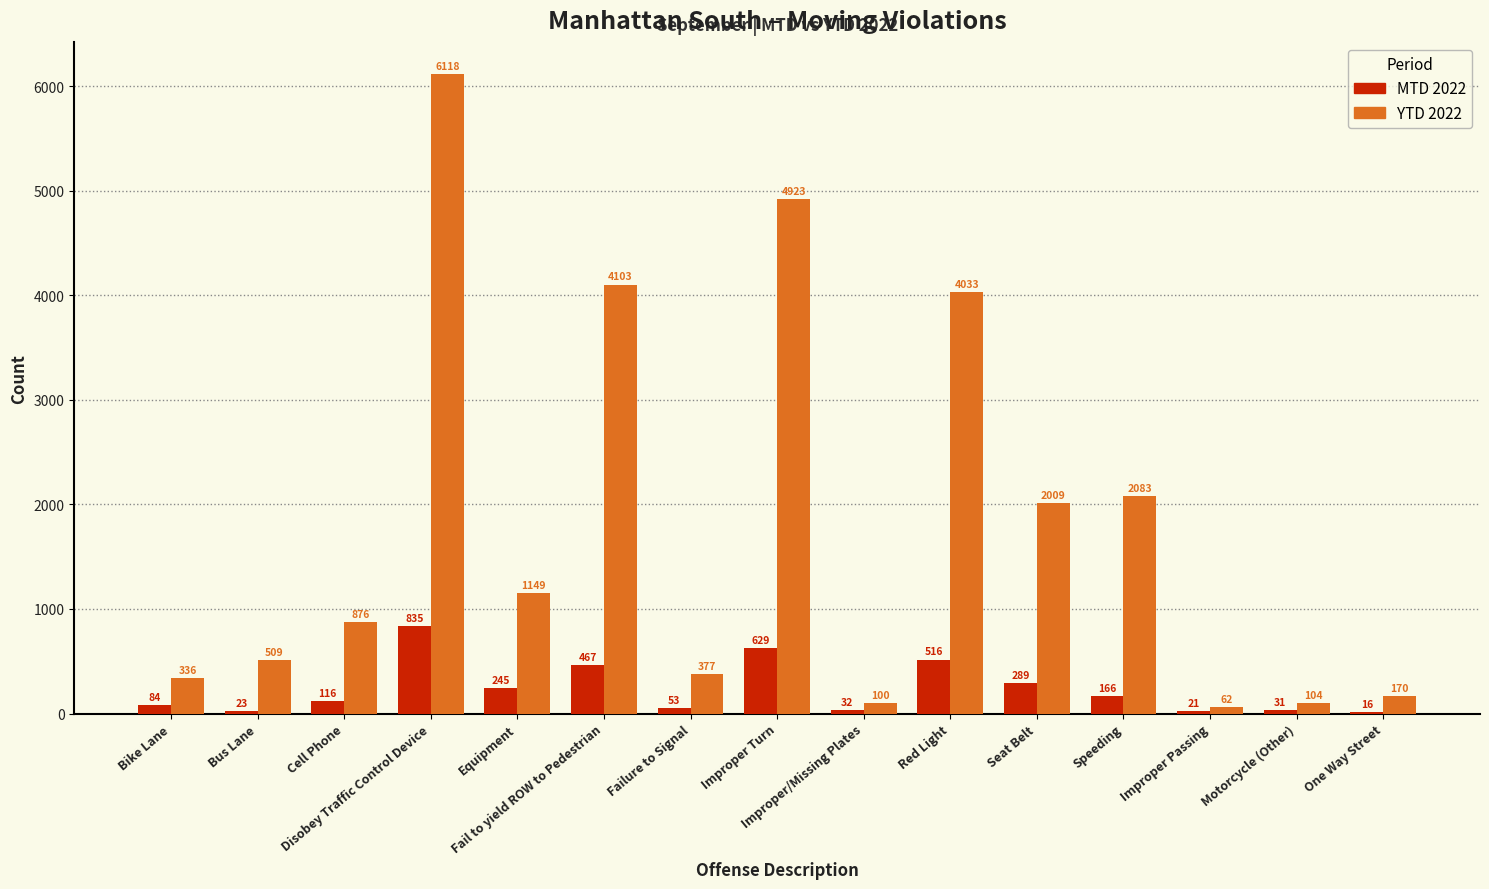

Does the chart contain stacked bars?

No